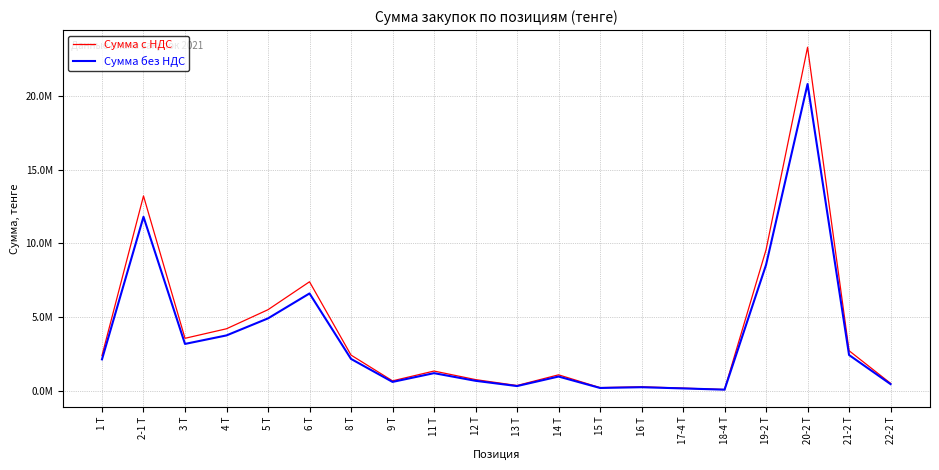

At which label is Сумма с НДС closest to 11692352?

2-1 Т